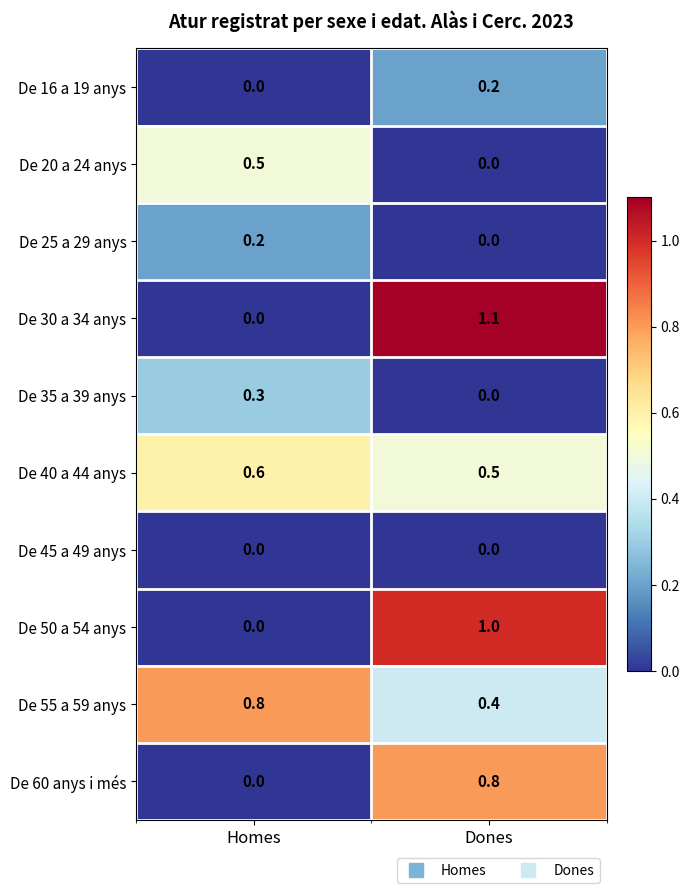

What is the minimum value for De 40 a 44 anys?

0.5